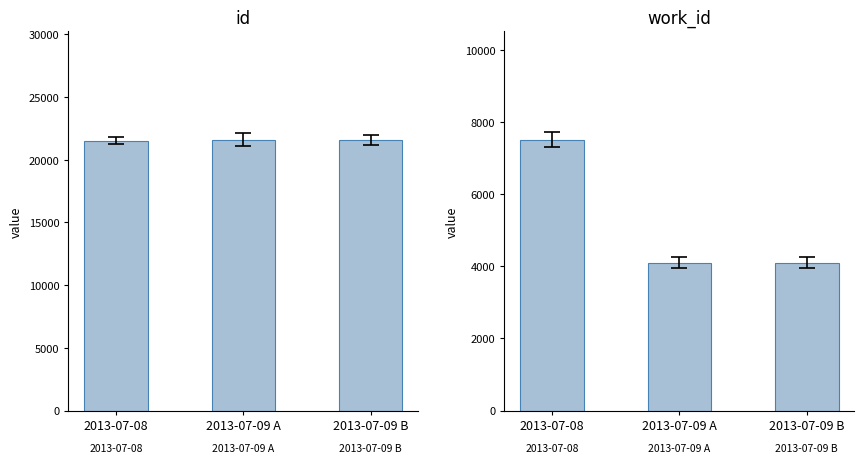

What is the maximum value for work_id?

7508